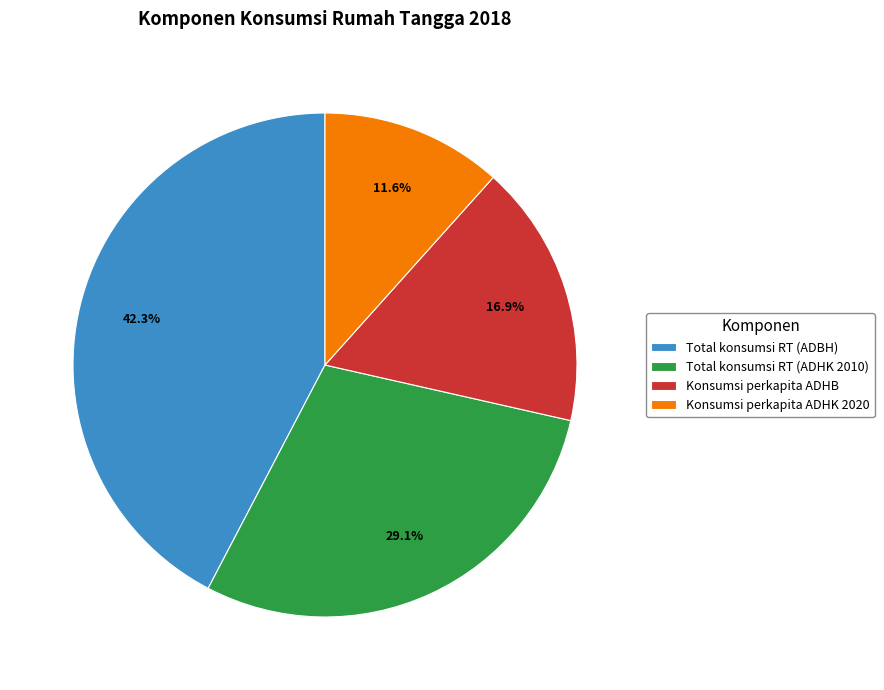

To the nearest percent, what is the average slice percentage?

25%